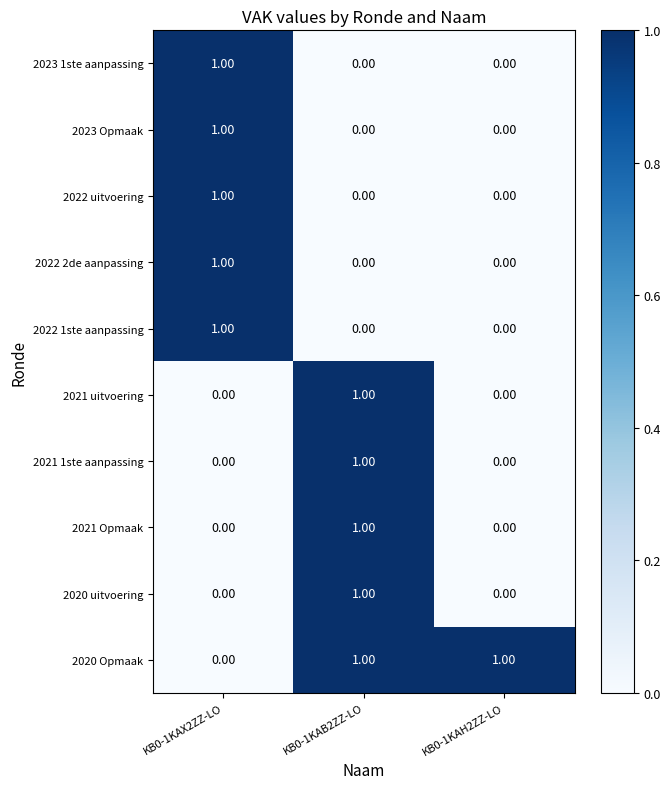

Is the value of 2020 uitvoering at KB0-1KAH2ZZ-LO greater than the value of 2021 Opmaak at KB0-1KAB2ZZ-LO?

No